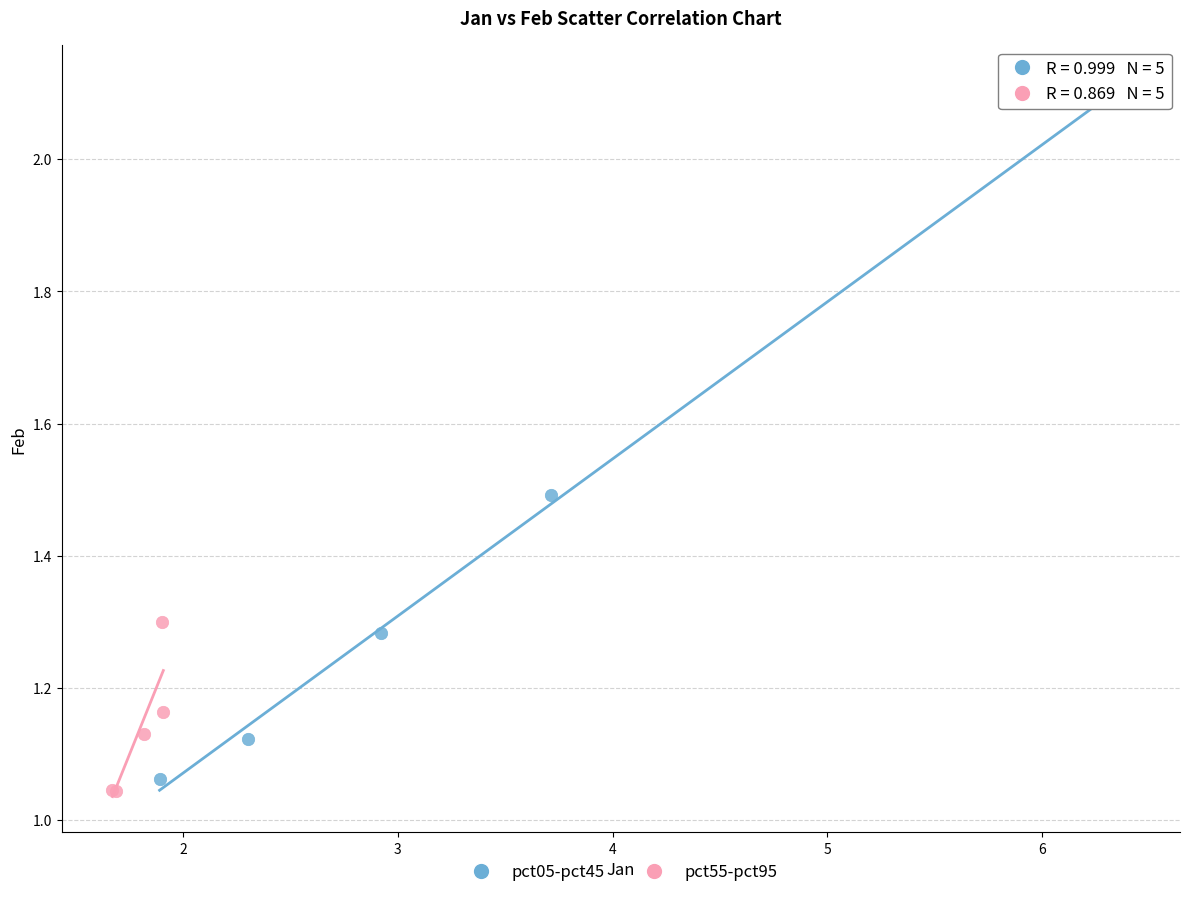

Which series has the widest spread of Y values?

pct05-pct45